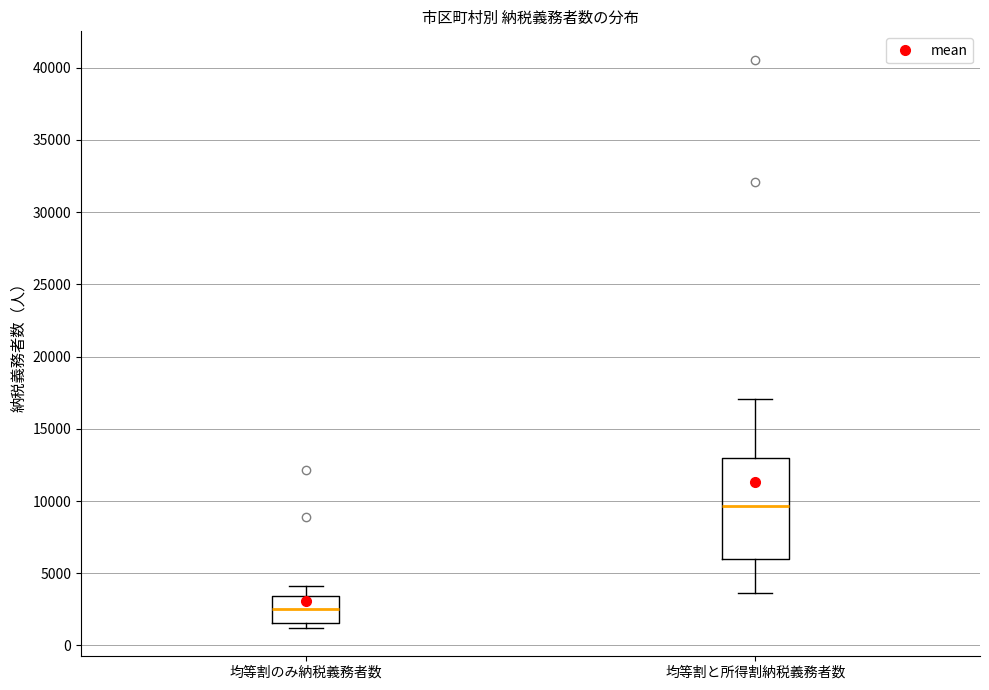

Which box is the tallest, from its lower edge to its upper edge?

均等割と所得割納税義務者数